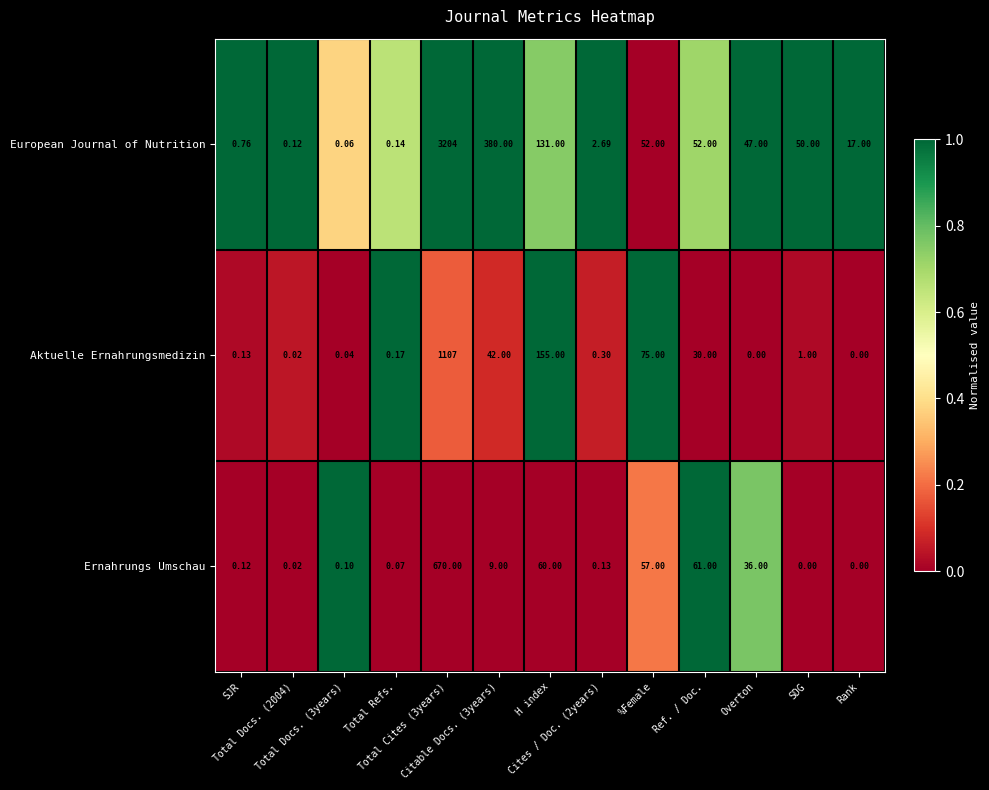

Which series has the largest total across all categories?

European Journal of Nutrition